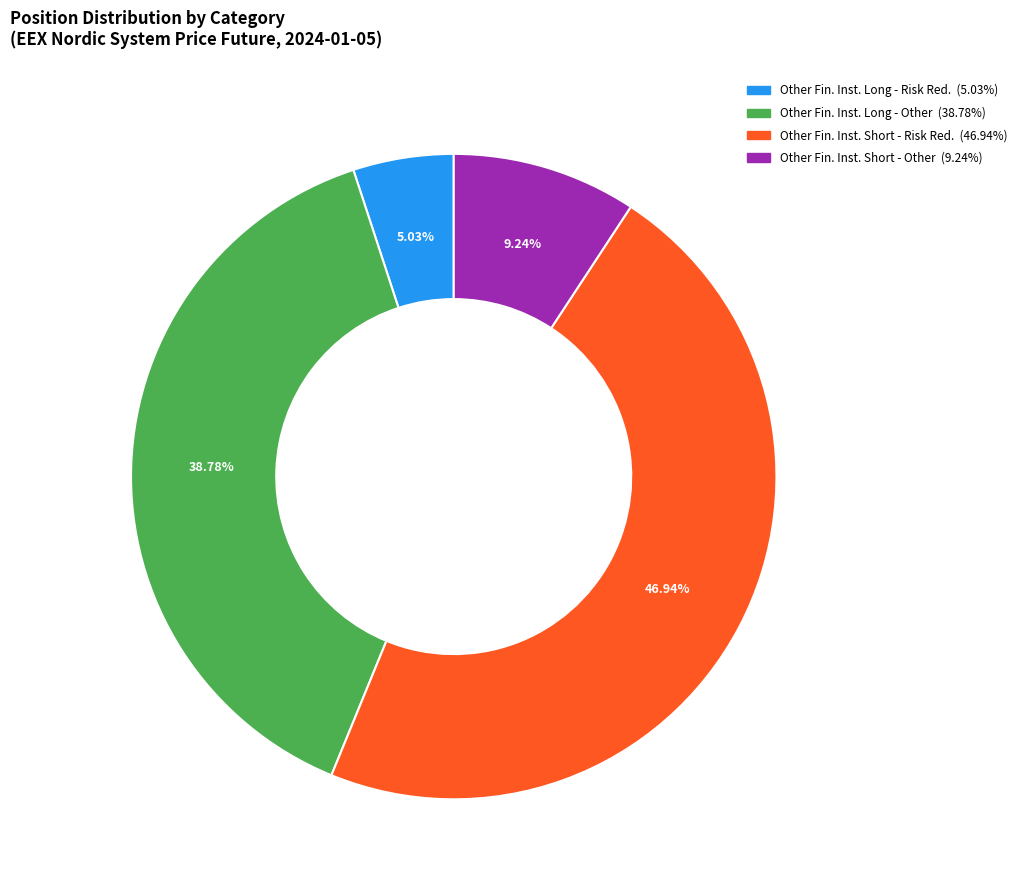

Is there a majority slice in this chart?

No